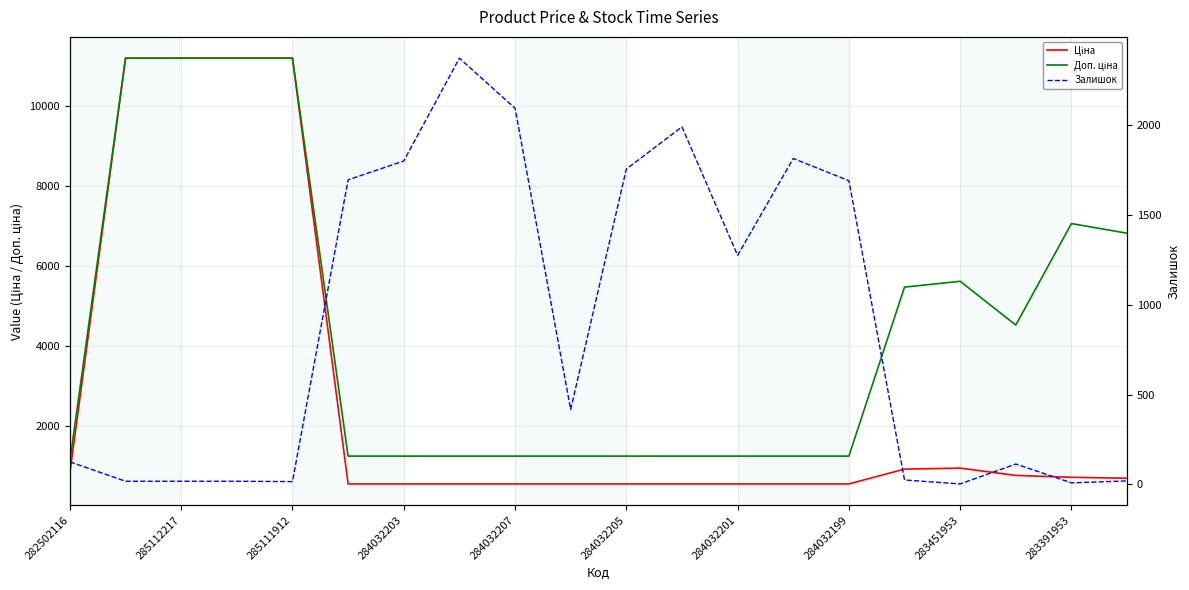

What is the average value of the Доп. ціна series?

4383.0